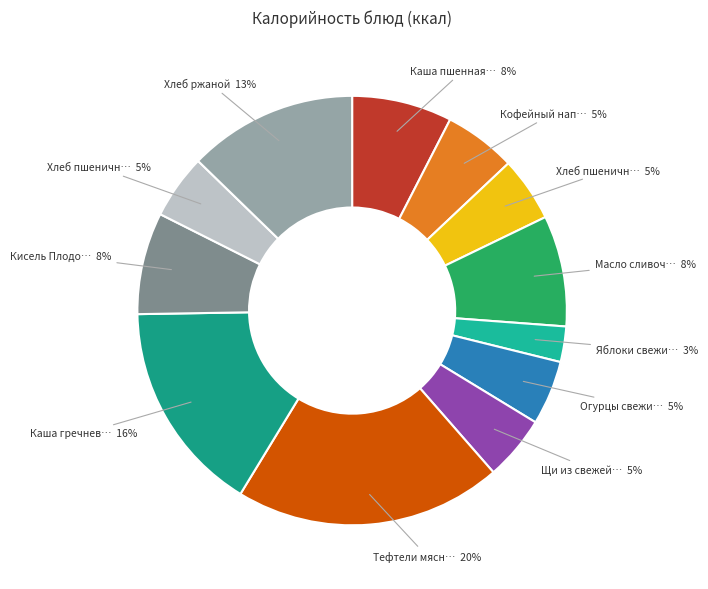

How many slices are in this pie chart?

12